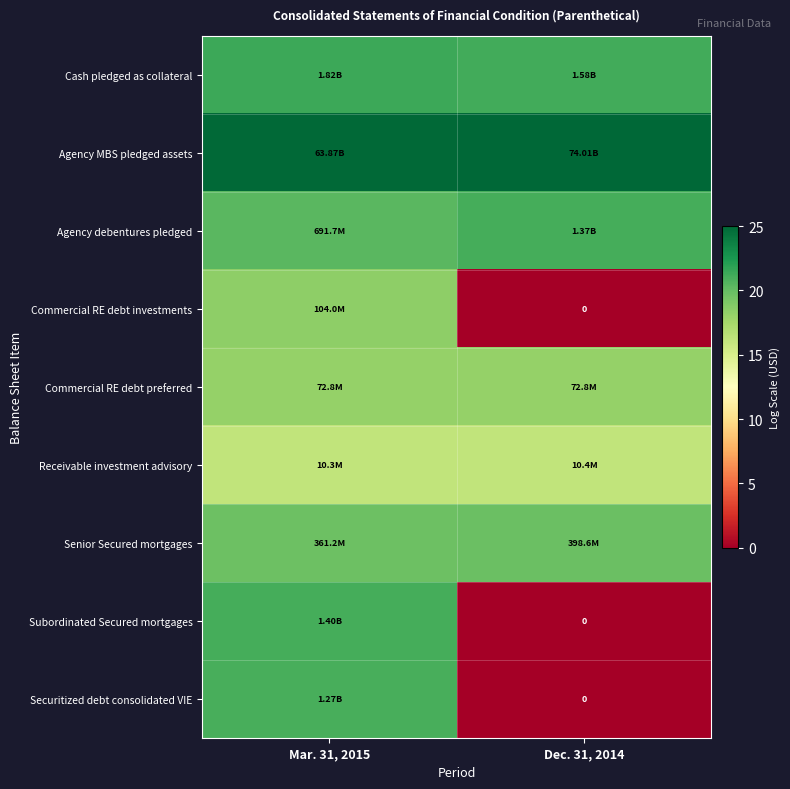

Rank the categories by Securitized debt consolidated VIE value from highest to lowest.

Mar. 31, 2015, Dec. 31, 2014